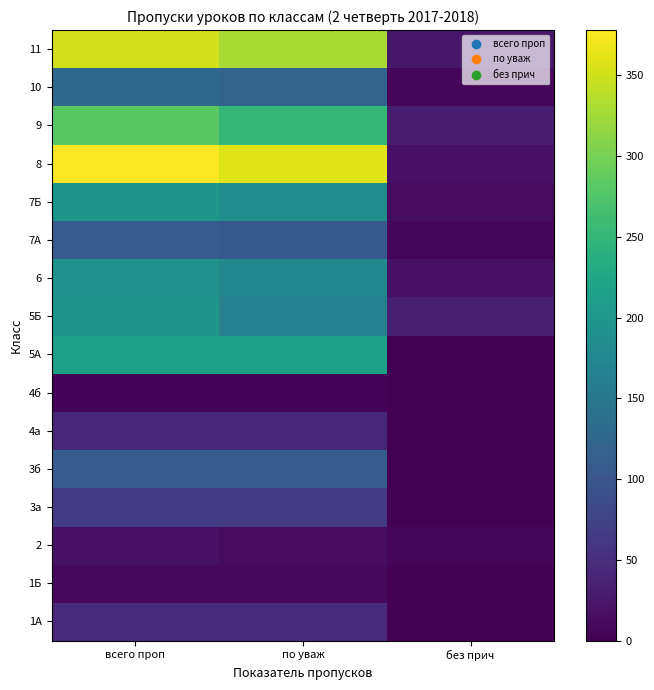

Which has a higher value, всего проп or без прич?

всего проп